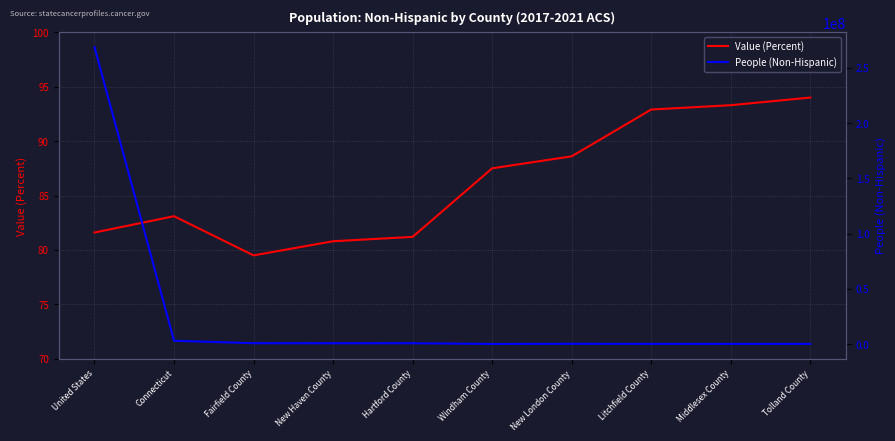

What position from the left is Connecticut?

2